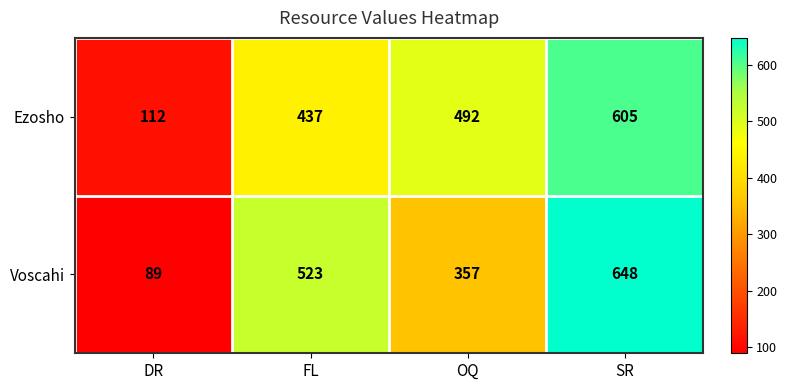

At which category is the sum across all series the highest?

SR